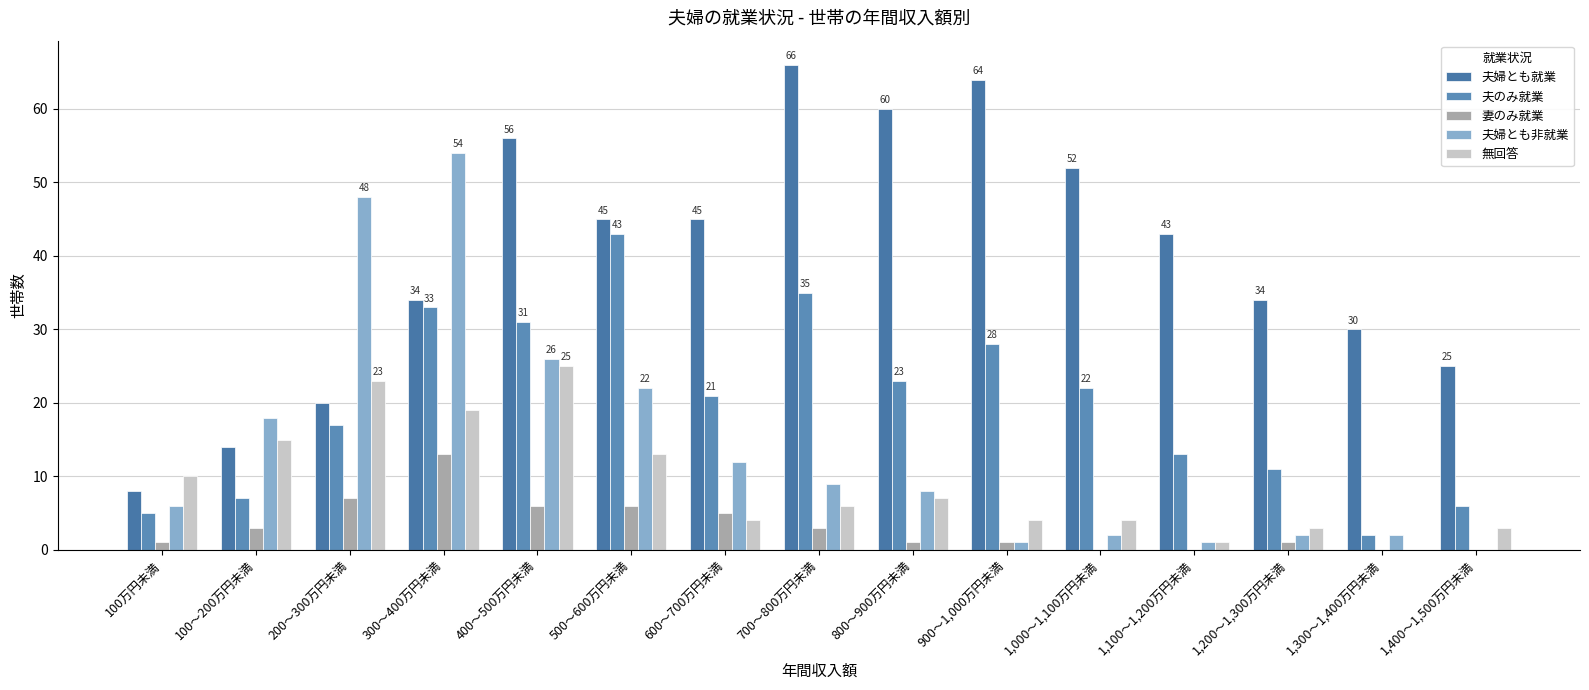

Where does the 妻のみ就業 series first go above 1?

100～200万円未満